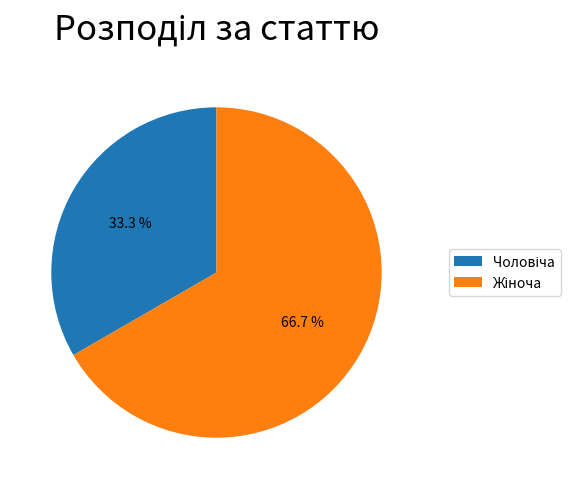

Is there any slice that represents more than half of the pie?

Yes